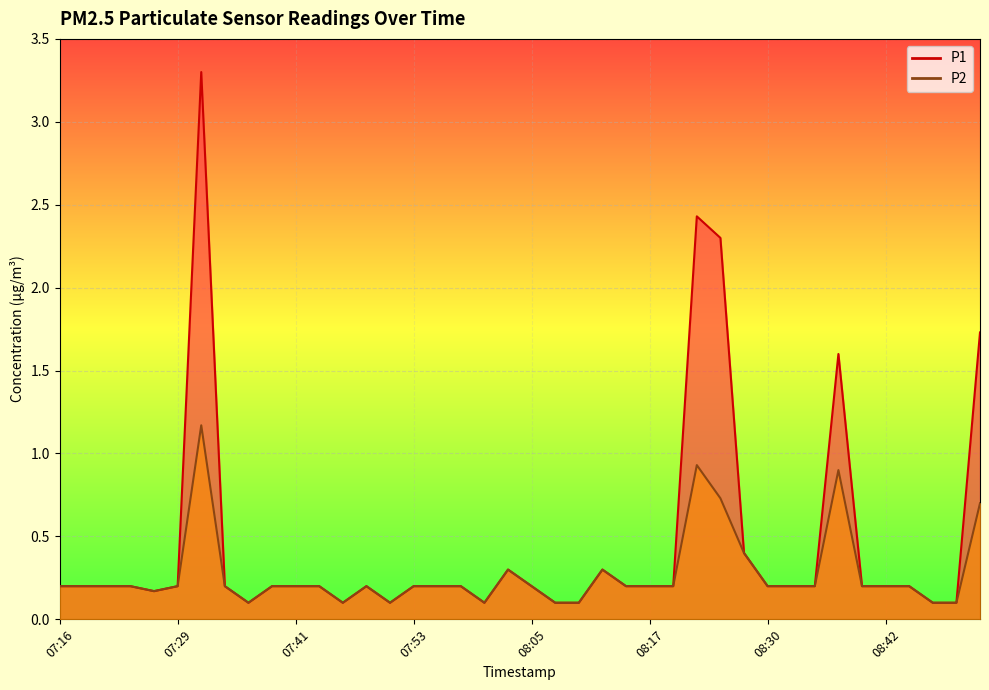

Which has a higher value, 08:22 or 07:41?

08:22